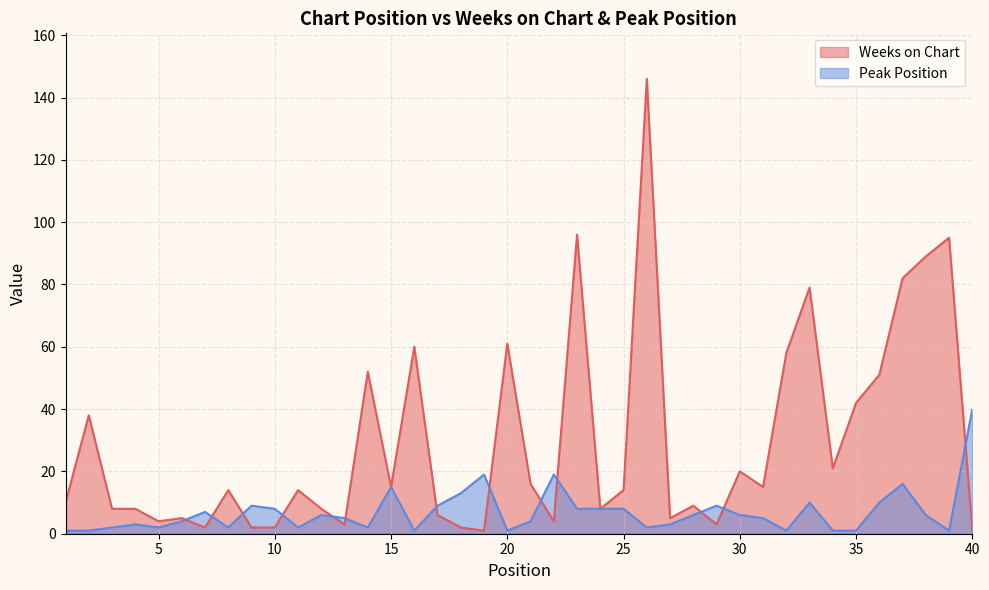

Between 17 and 16, which is larger?

16